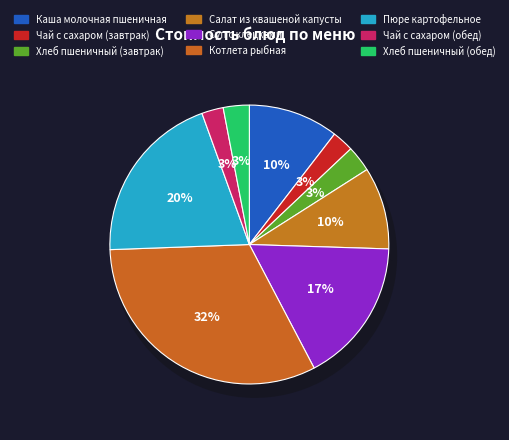

Which category has the biggest portion of the pie?

Котлета рыбная